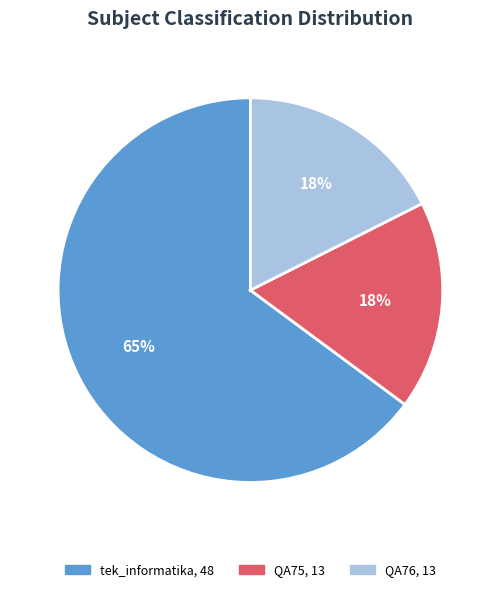

To the nearest percent, what portion does QA75 represent?

18%